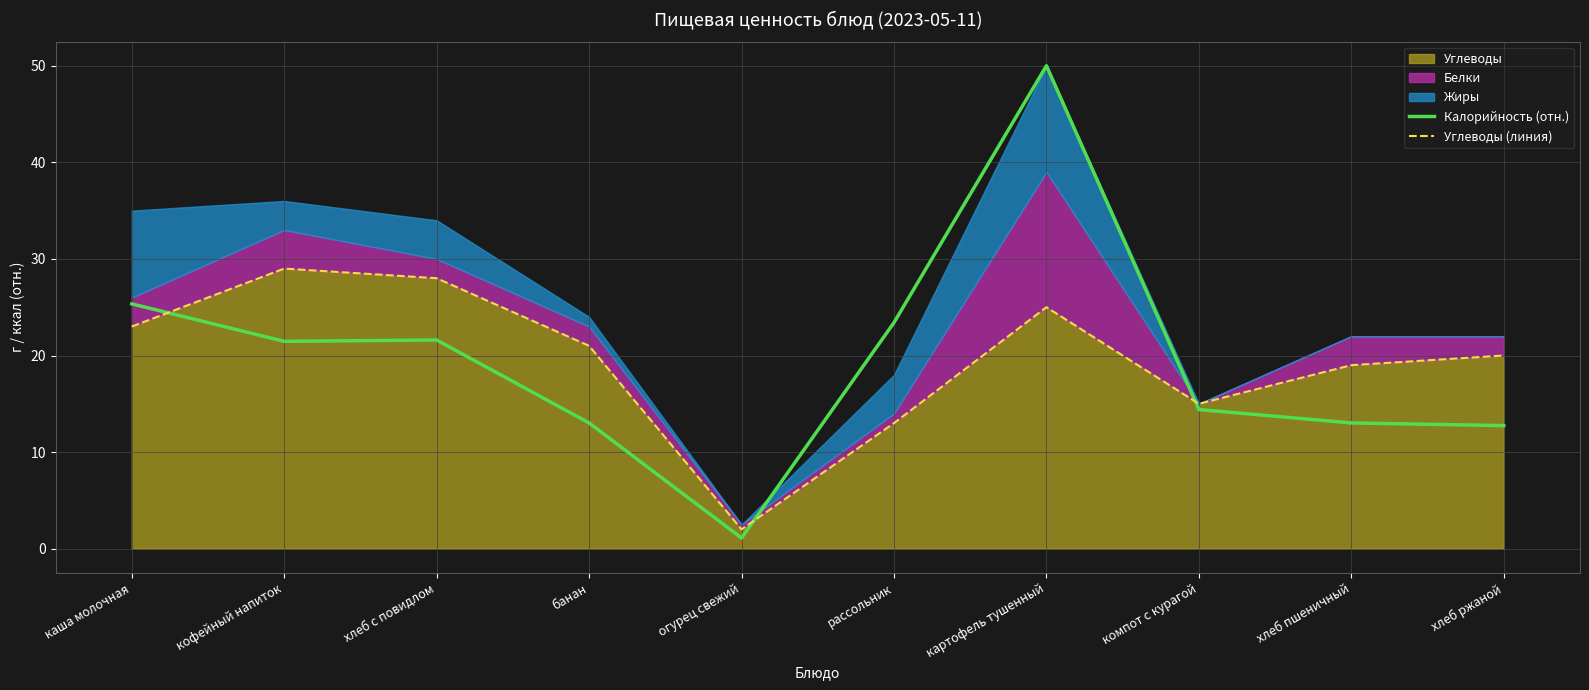

At which category does Углеводы (линия) reach its first local valley?

огурец свежий